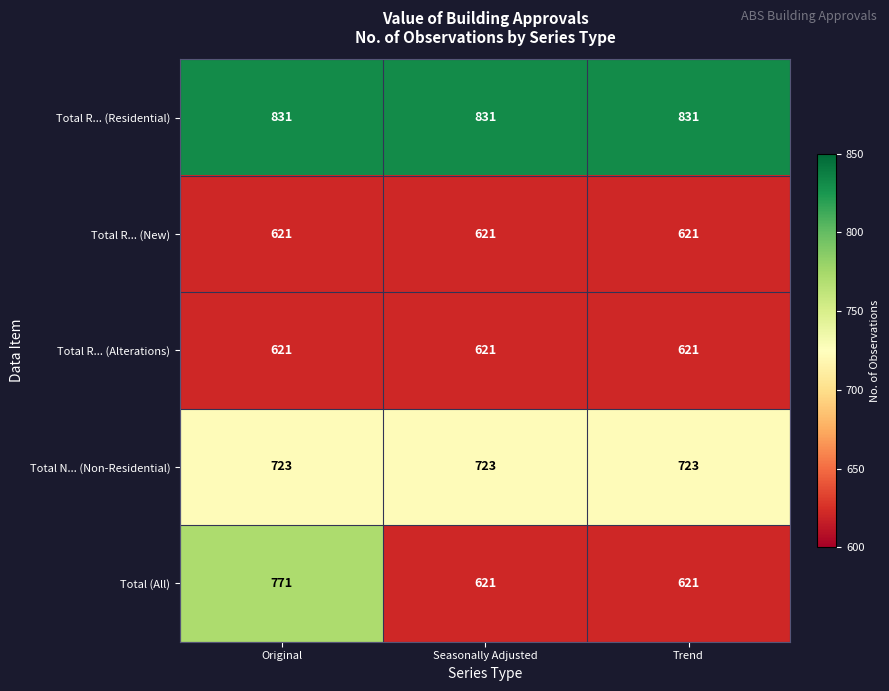

What value does the Total R... (Alterations) series have at Original?

621